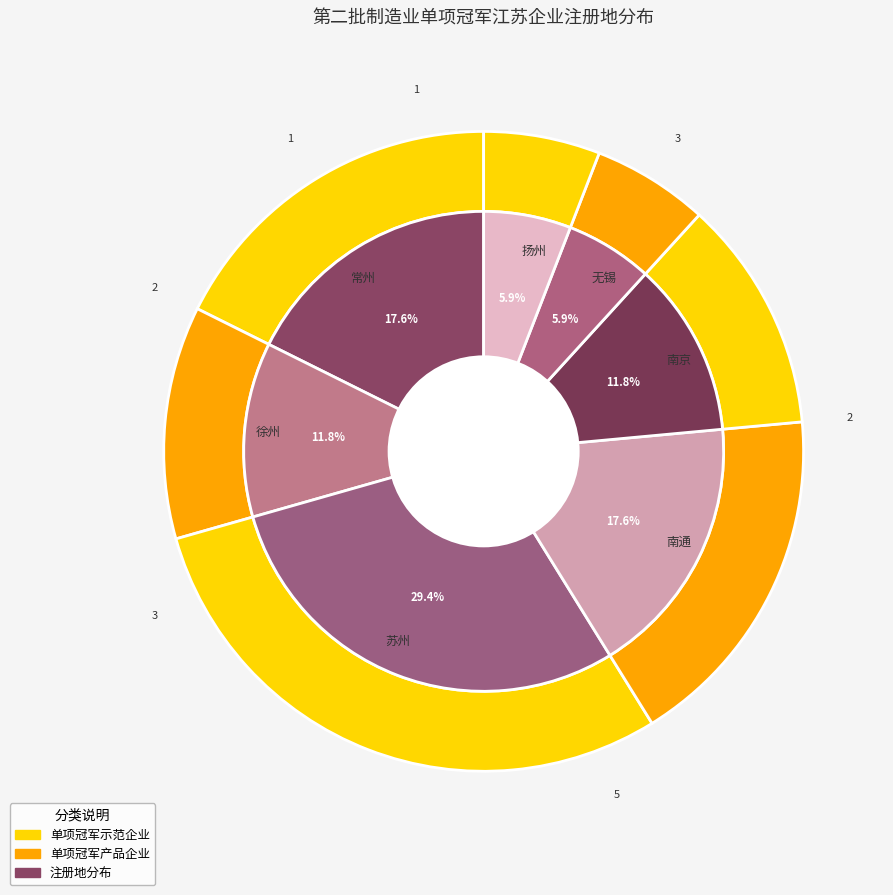

Which has a higher value, 南通 or 徐州?

南通